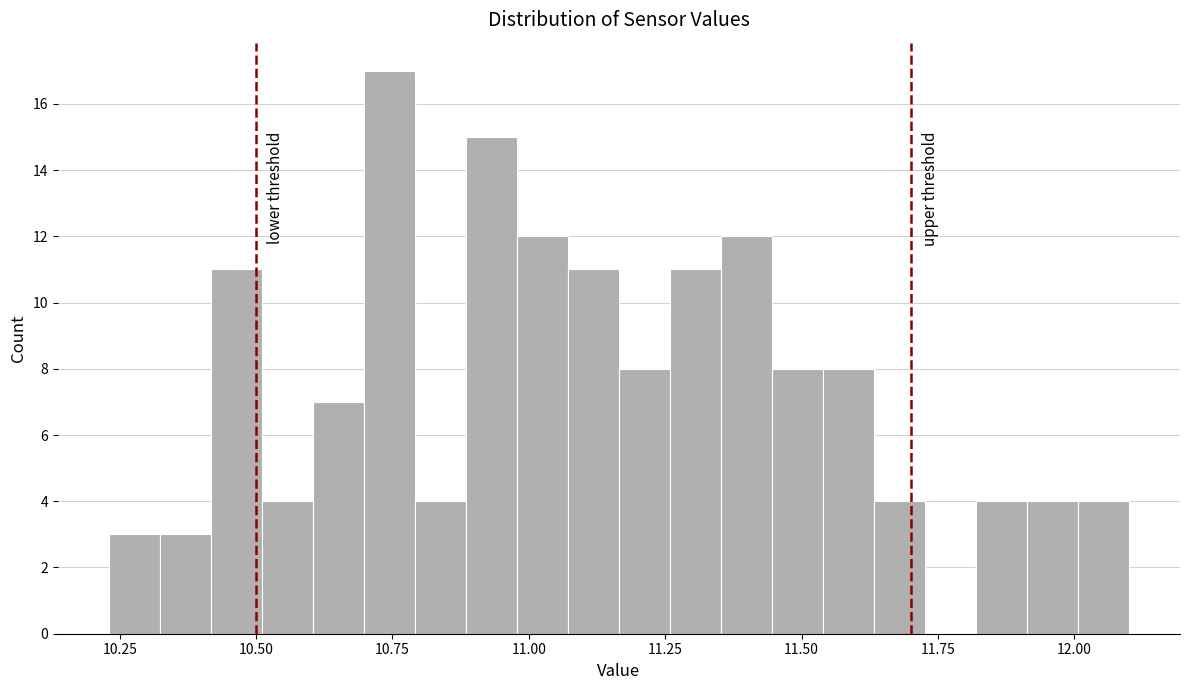

Around what value on the x-axis is the tallest bar? Give the approximate position of its centre, as read against the axis.

10.75